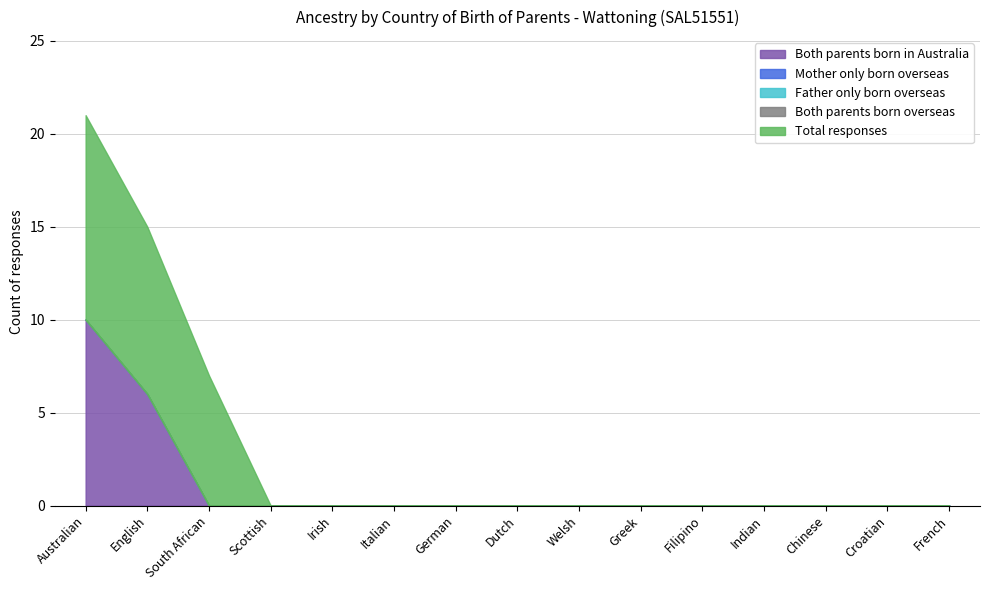

True or false: Both parents born in Australia and Mother only born overseas intersect in this chart.

False